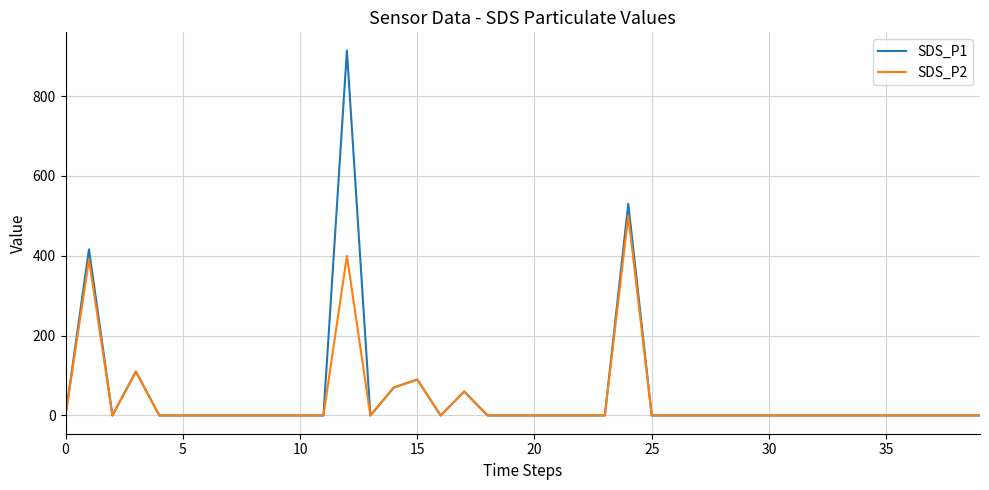

What is the highest value of the SDS_P2 series?

500.0